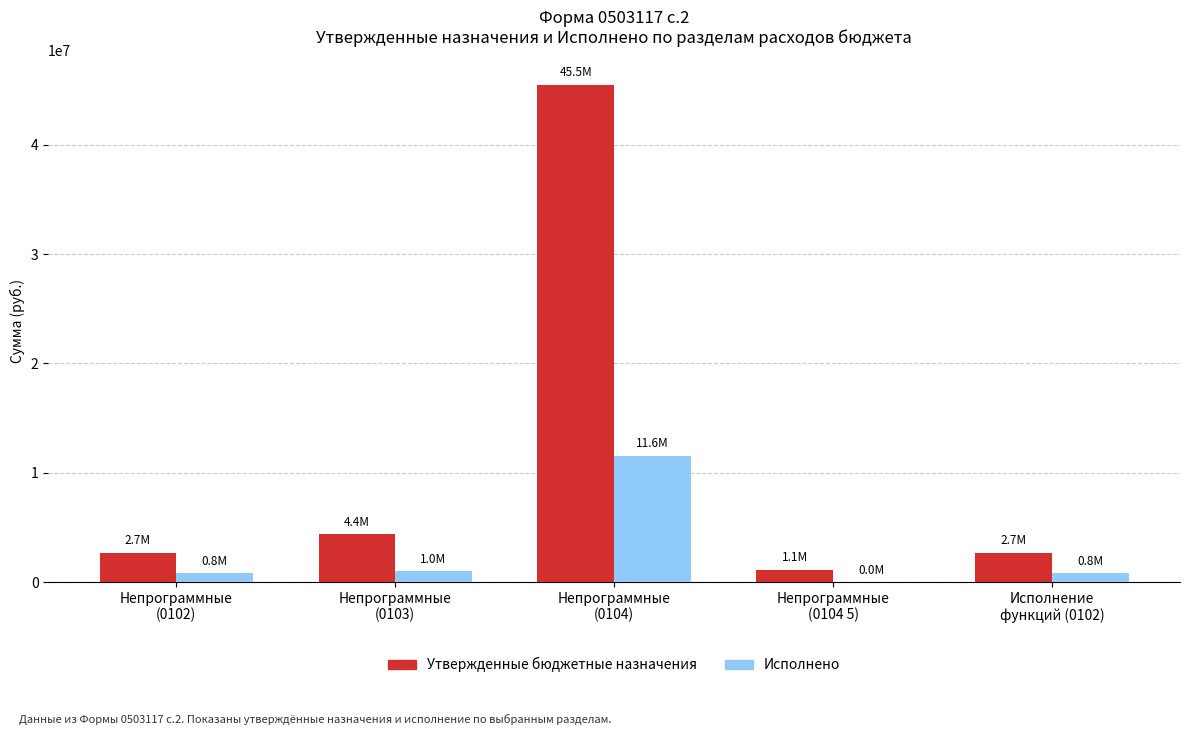

Is it true that Исполнено equals 793457.3 at Непрограммные
(0102)?

True